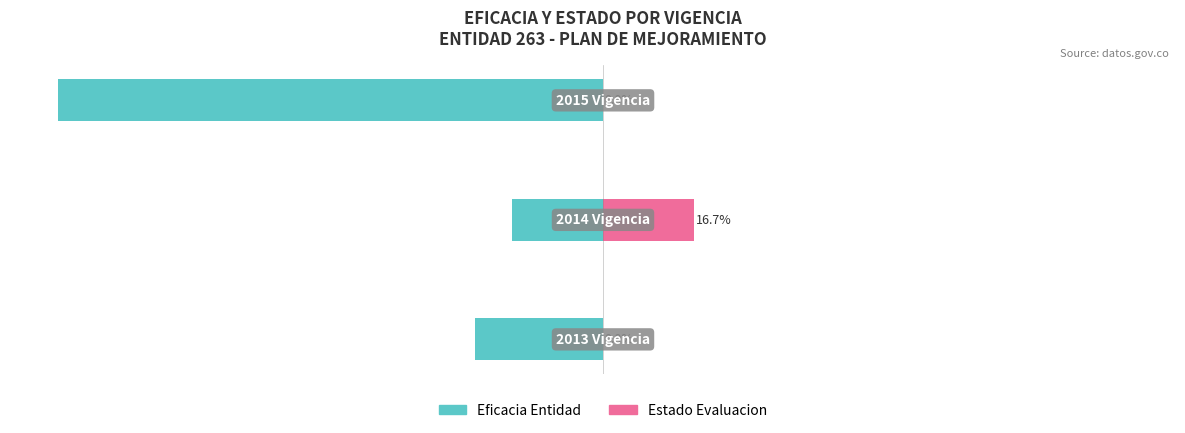

How many values in Estado Evaluacion are above zero?

1